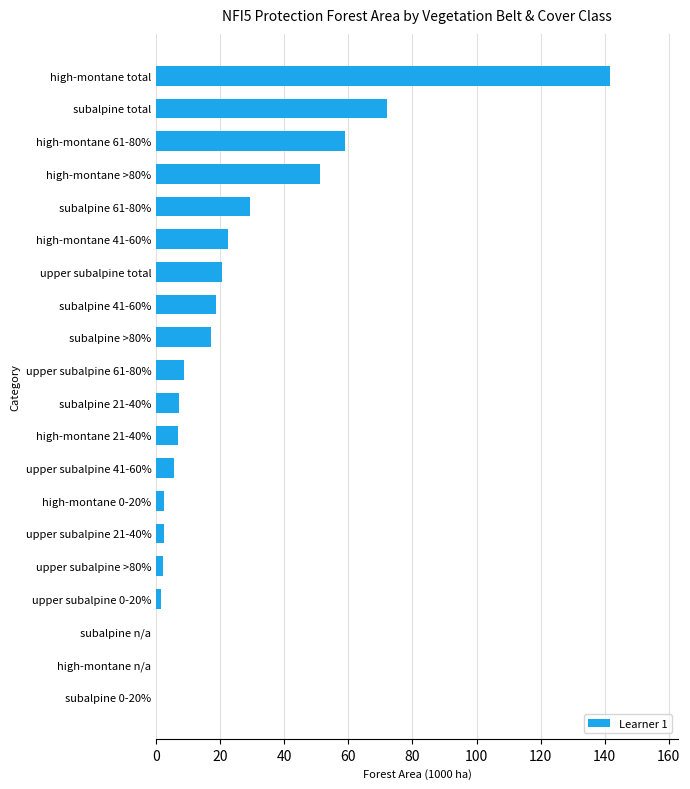

Read the value at subalpine total.

72.2